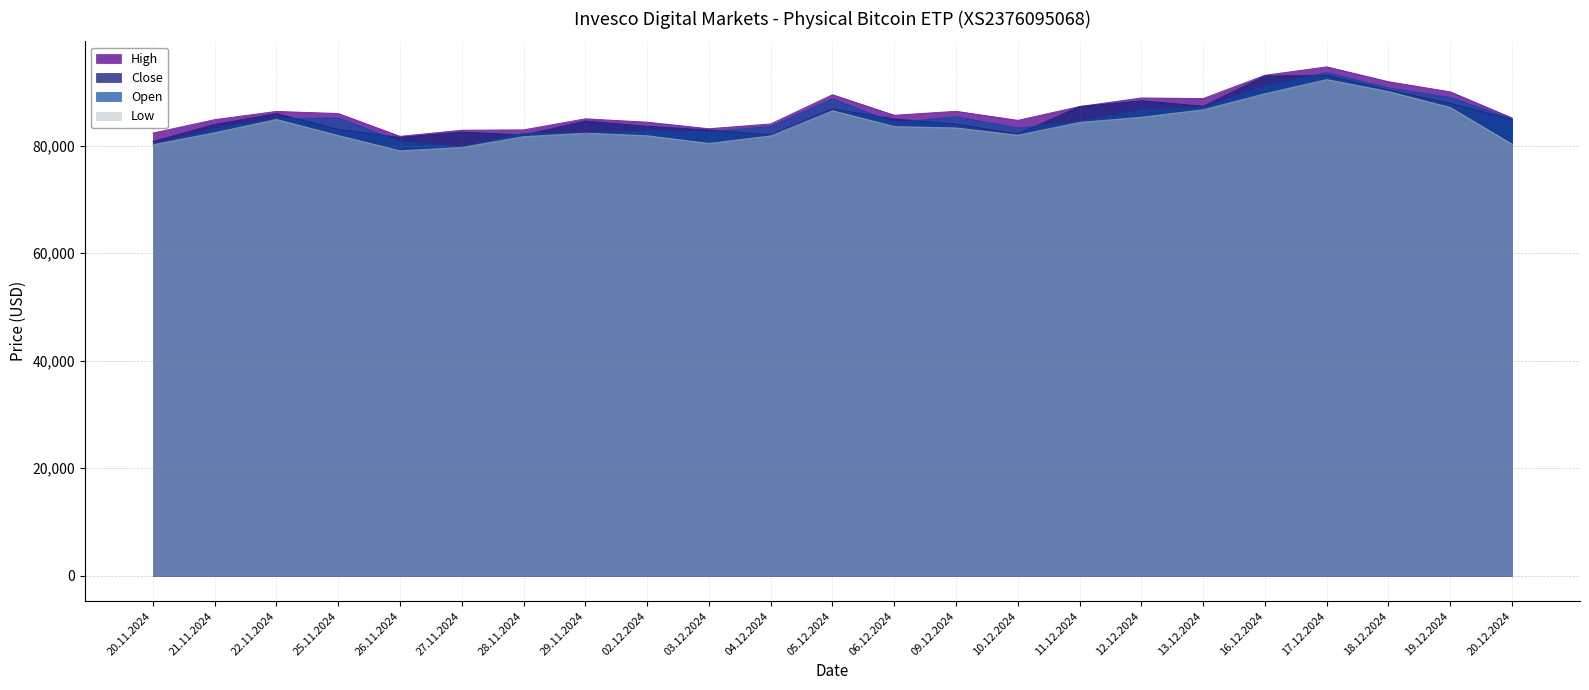

Reading left to right, transcribe all the data shown in this chart.

Open: 20.11.2024=80232	21.11.2024=83112	22.11.2024=85000	25.11.2024=85164	26.11.2024=80721	27.11.2024=79681	28.11.2024=82284	29.11.2024=82308	02.12.2024=82745	03.12.2024=82551	04.12.2024=83606	05.12.2024=88699	06.12.2024=84277	09.12.2024=85366	10.12.2024=83286	11.12.2024=84468	12.12.2024=86595	13.12.2024=87070	16.12.2024=91047	17.12.2024=93595	18.12.2024=90756	19.12.2024=88979	20.12.2024=84938
High: 20.11.2024=82326	21.11.2024=84819	22.11.2024=86352	25.11.2024=85961	26.11.2024=81716	27.11.2024=82855	28.11.2024=82922	29.11.2024=84979	02.12.2024=84352	03.12.2024=83130	04.12.2024=84025	05.12.2024=89458	06.12.2024=85639	09.12.2024=86376	10.12.2024=84694	11.12.2024=87260	12.12.2024=88854	13.12.2024=88750	16.12.2024=93072	17.12.2024=94642	18.12.2024=91877	19.12.2024=89993	20.12.2024=85131
Low: 20.11.2024=80164	21.11.2024=82394	22.11.2024=84861	25.11.2024=81871	26.11.2024=79027	27.11.2024=79664	28.11.2024=81664	29.11.2024=82308	02.12.2024=81838	03.12.2024=80409	04.12.2024=81802	05.12.2024=86491	06.12.2024=83535	09.12.2024=83290	10.12.2024=81941	11.12.2024=84309	12.12.2024=85281	13.12.2024=86667	16.12.2024=89656	17.12.2024=92283	18.12.2024=90060	19.12.2024=87084	20.12.2024=80266
Close: 20.11.2024=80768	21.11.2024=83929	22.11.2024=85944	25.11.2024=82973	26.11.2024=81527	27.11.2024=82514	28.11.2024=81965	29.11.2024=84563	02.12.2024=83594	03.12.2024=82891	04.12.2024=81983	05.12.2024=86797	06.12.2024=84958	09.12.2024=83971	10.12.2024=82167	11.12.2024=87260	12.12.2024=88337	13.12.2024=87326	16.12.2024=92950	17.12.2024=93053	18.12.2024=90310	19.12.2024=87847	20.12.2024=84842